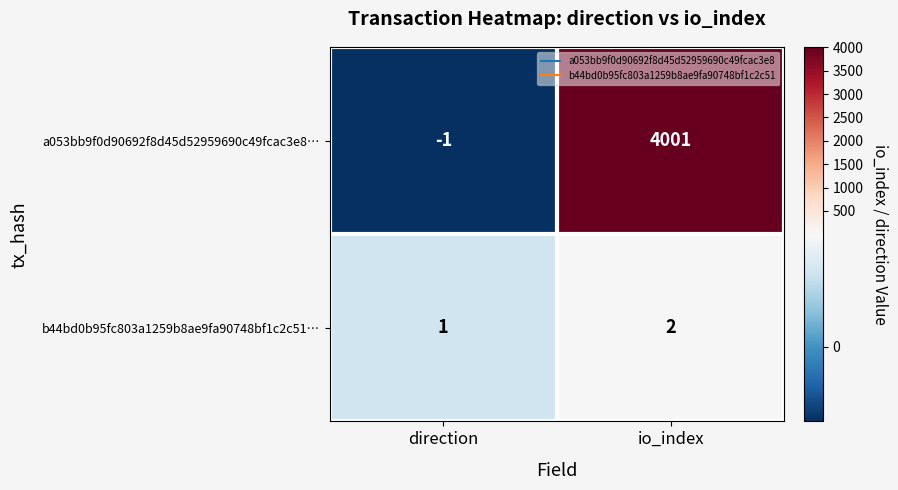

What is the minimum value shown in the chart?

-1